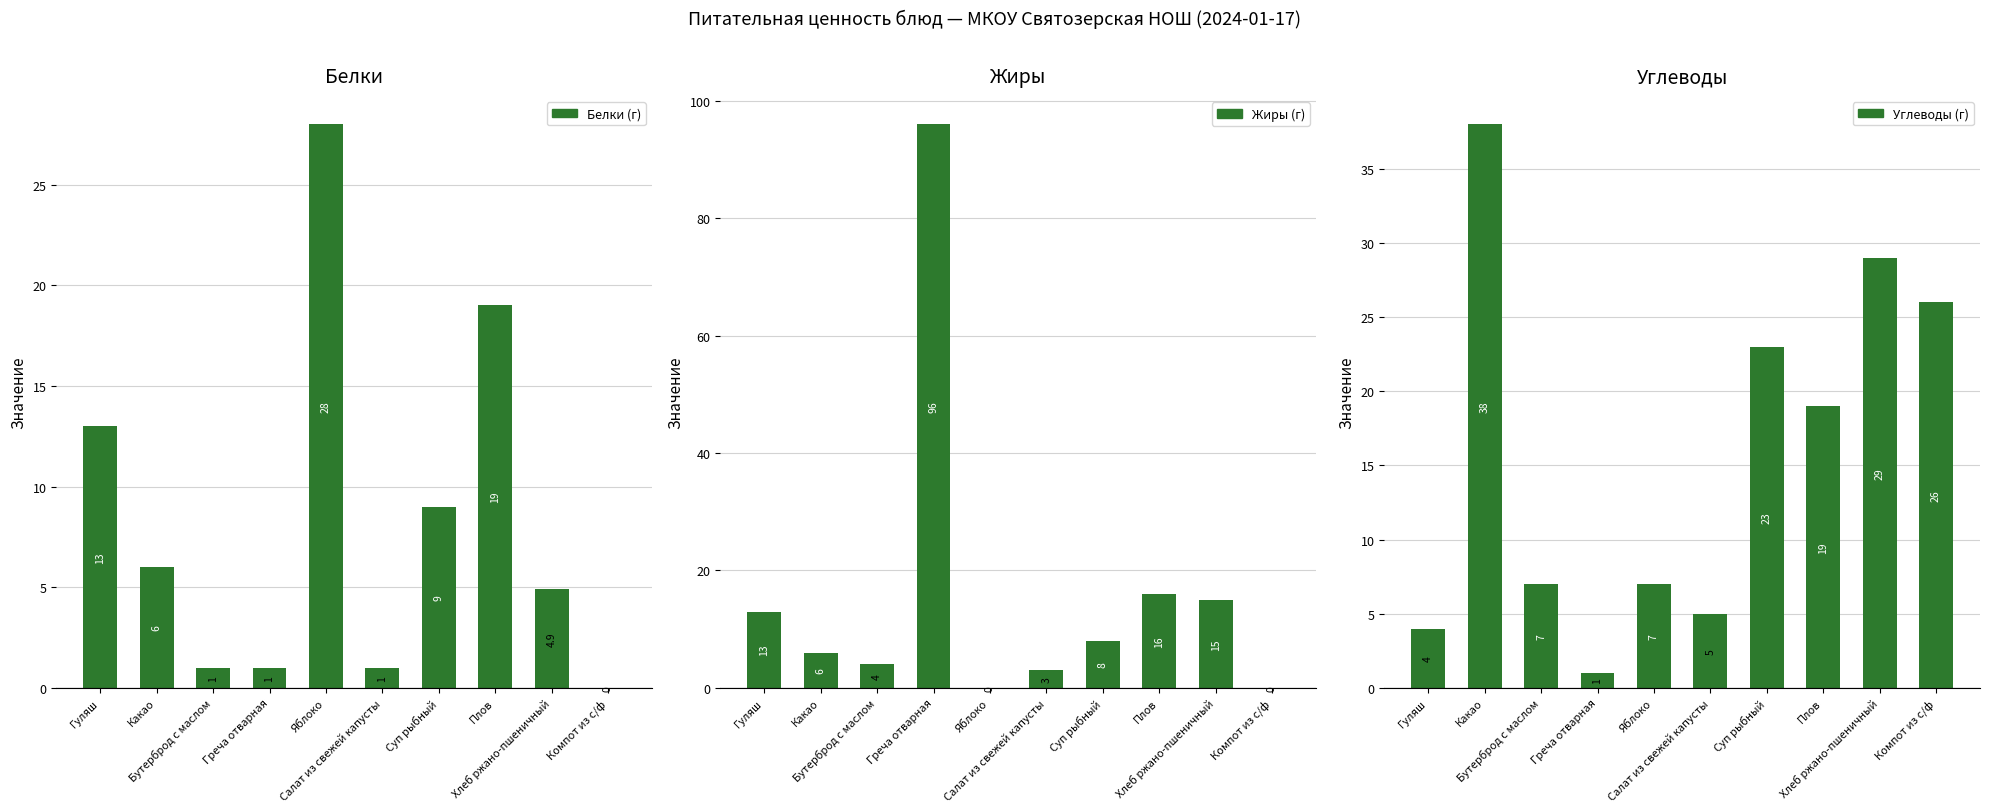

What are all the series names shown in the legend?

Белки, Жиры, Углеводы